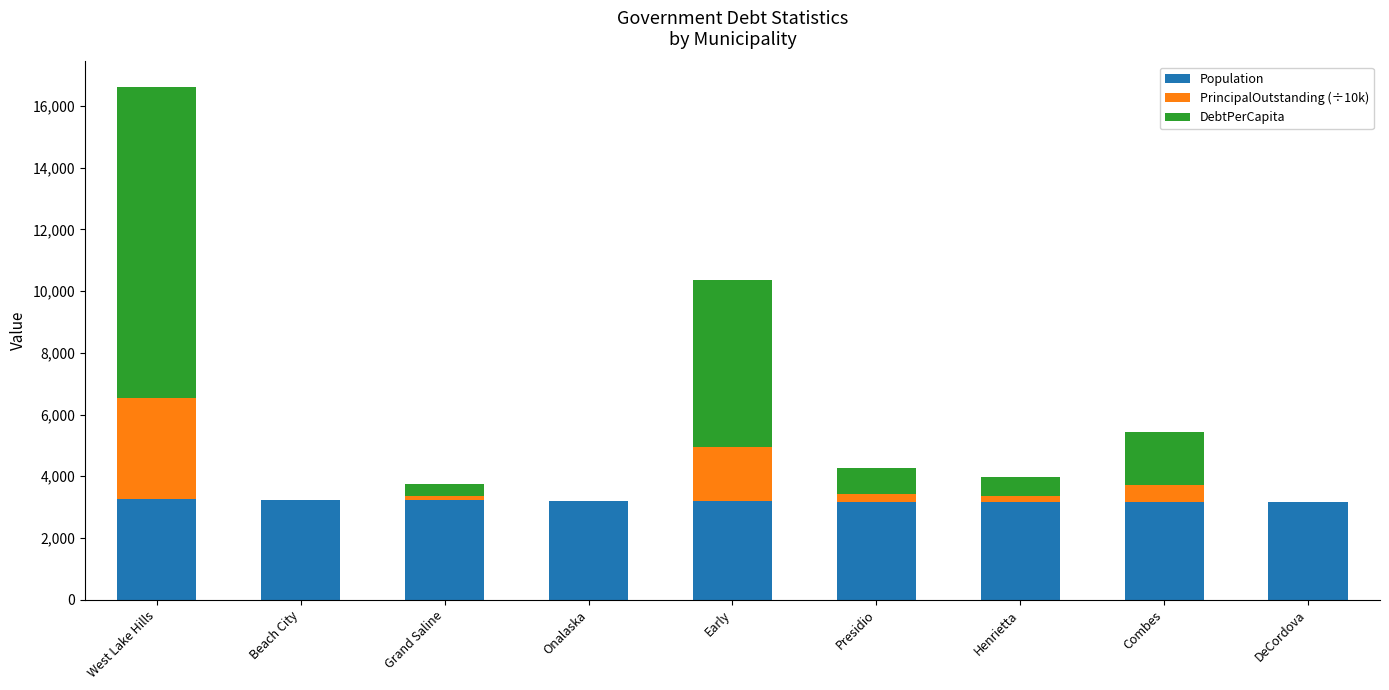

What is the total value across all series at Beach City?

3230.0